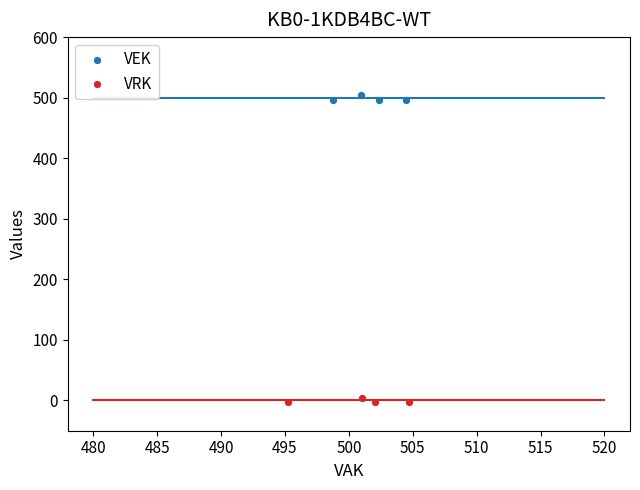

Which series reaches the maximum Y coordinate?

VEK